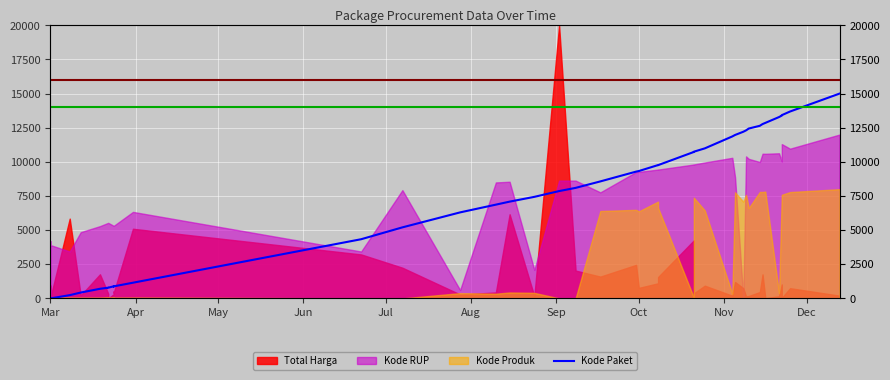

What is the difference between the maximum and second lowest values?

14999.7